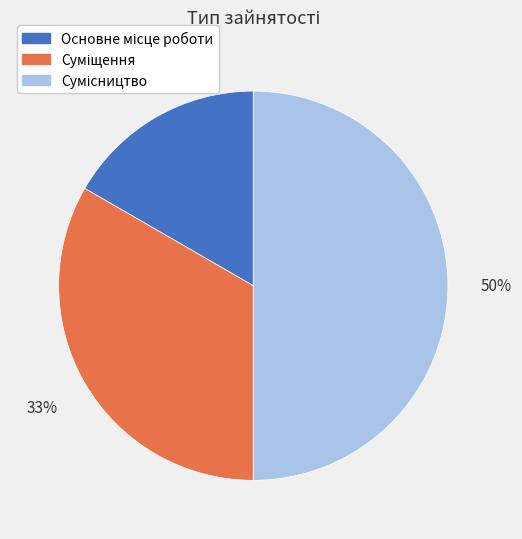

To the nearest percent, what is the average slice percentage?

33%